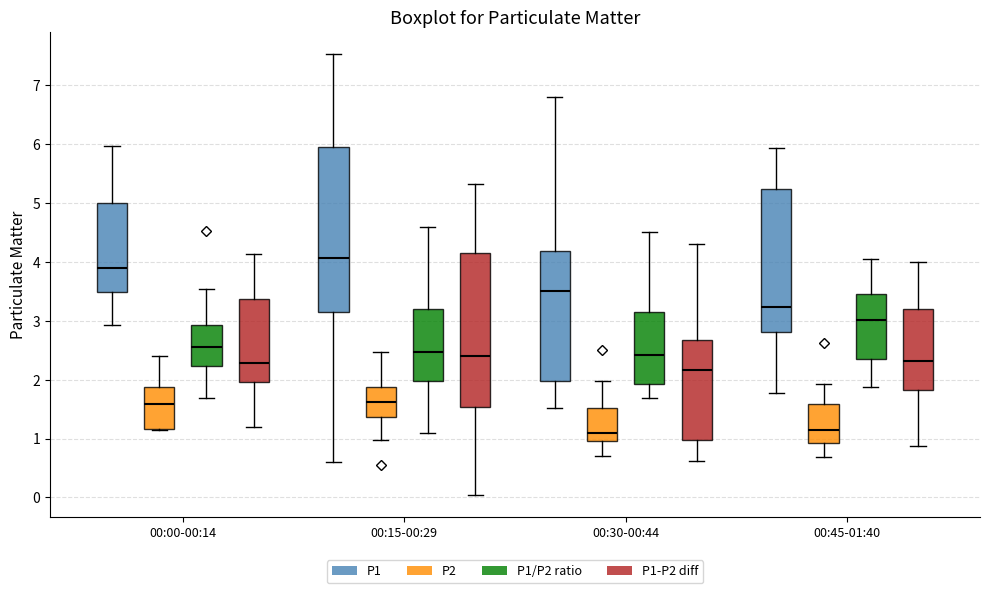

Reading left to right, read every box against the y-axis: the position of its median line, the range the box covers, and the ends of its whiskers. The values are not printed on the chart, so give them approximately, as read against the axis.

00:00-00:14 (P1): median 3.9, box 3.5 to 5.0, whiskers 2.9 to 6.0
00:00-00:14 (P2): median 1.6, box 1.2 to 1.9, whiskers 1.2 to 2.4
00:00-00:14 (P1/P2 ratio): median 2.6, box 2.2 to 2.9, whiskers 1.7 to 3.5
00:00-00:14 (P1-P2 diff): median 2.3, box 2.0 to 3.4, whiskers 1.2 to 4.1
00:15-00:29 (P1): median 4.1, box 3.2 to 5.9, whiskers 0.6 to 7.5
00:15-00:29 (P2): median 1.6, box 1.4 to 1.9, whiskers 1.0 to 2.5
00:15-00:29 (P1/P2 ratio): median 2.5, box 2.0 to 3.2, whiskers 1.1 to 4.6
00:15-00:29 (P1-P2 diff): median 2.4, box 1.5 to 4.2, whiskers 0.1 to 5.3
00:30-00:44 (P1): median 3.5, box 2.0 to 4.2, whiskers 1.5 to 6.8
00:30-00:44 (P2): median 1.1, box 1.0 to 1.5, whiskers 0.7 to 2.0
00:30-00:44 (P1/P2 ratio): median 2.4, box 1.9 to 3.1, whiskers 1.7 to 4.5
00:30-00:44 (P1-P2 diff): median 2.2, box 1.0 to 2.7, whiskers 0.6 to 4.3
00:45-01:40 (P1): median 3.2, box 2.8 to 5.2, whiskers 1.8 to 5.9
00:45-01:40 (P2): median 1.2, box 0.9 to 1.6, whiskers 0.7 to 1.9
00:45-01:40 (P1/P2 ratio): median 3.0, box 2.4 to 3.5, whiskers 1.9 to 4.0
00:45-01:40 (P1-P2 diff): median 2.3, box 1.8 to 3.2, whiskers 0.9 to 4.0